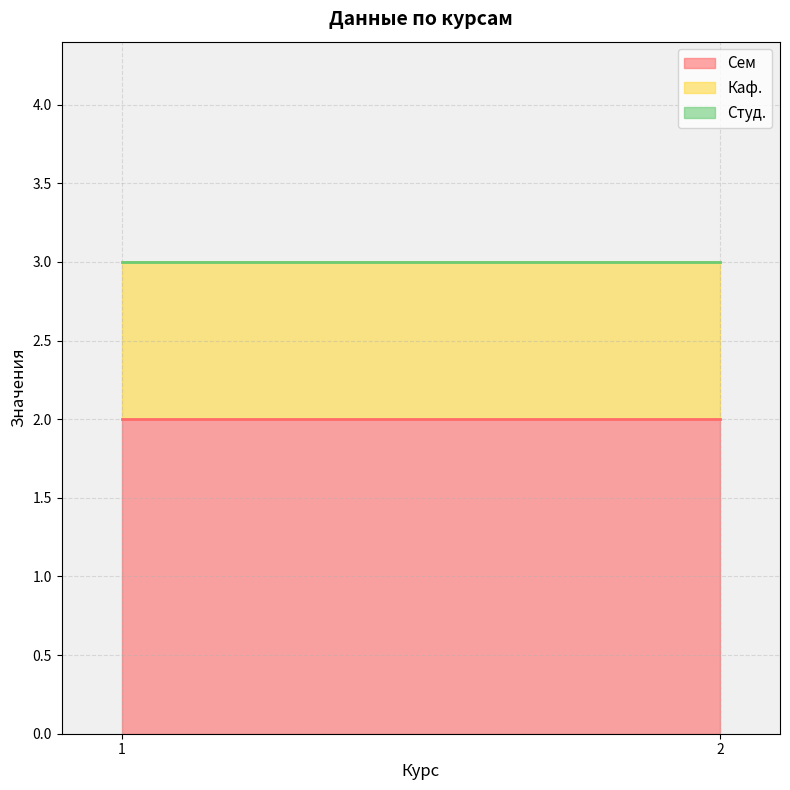

At how many categories does at least one series exceed 0?

2